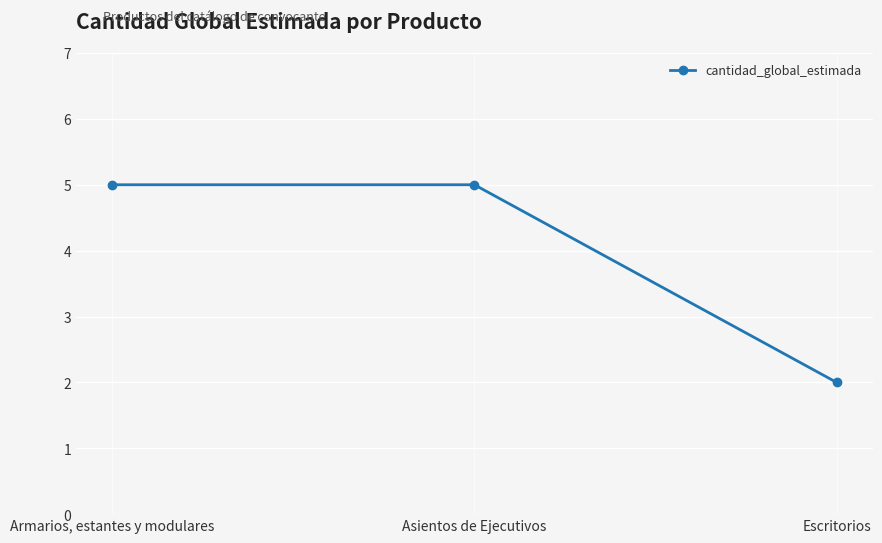

Reading right to left, extract all data points from this chart.

2	5	5